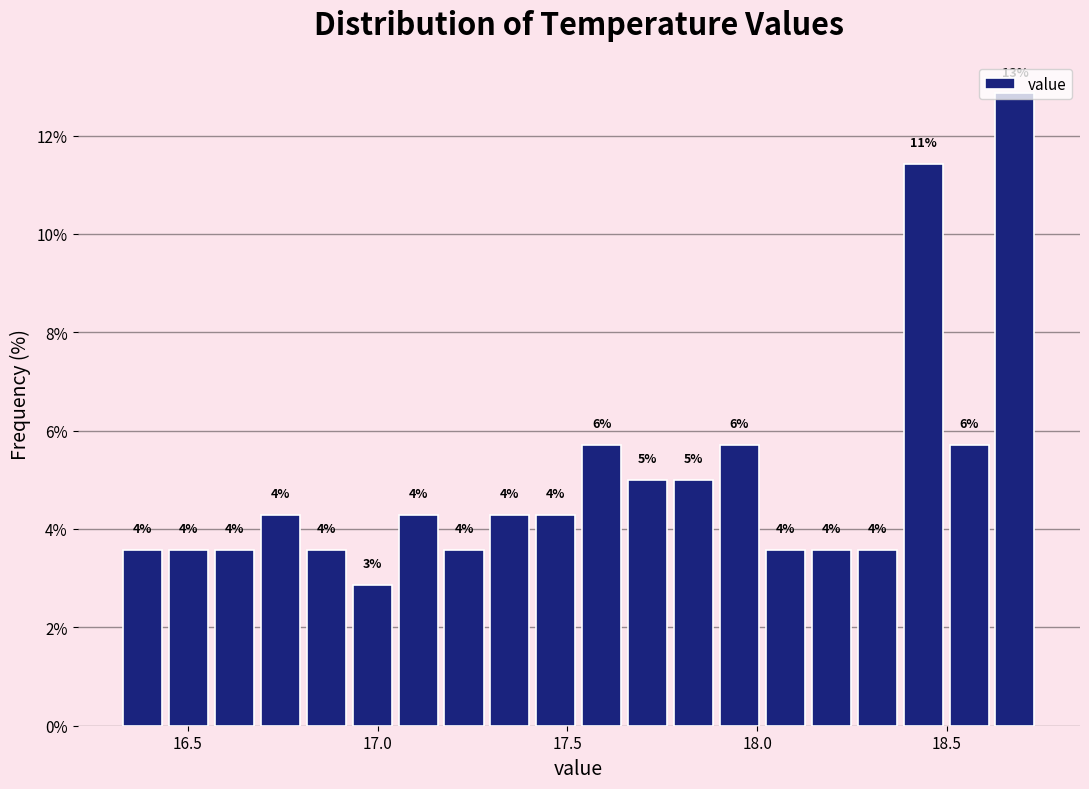

Read against the x-axis, roughly where is the centre of the tallest bar?

18.70